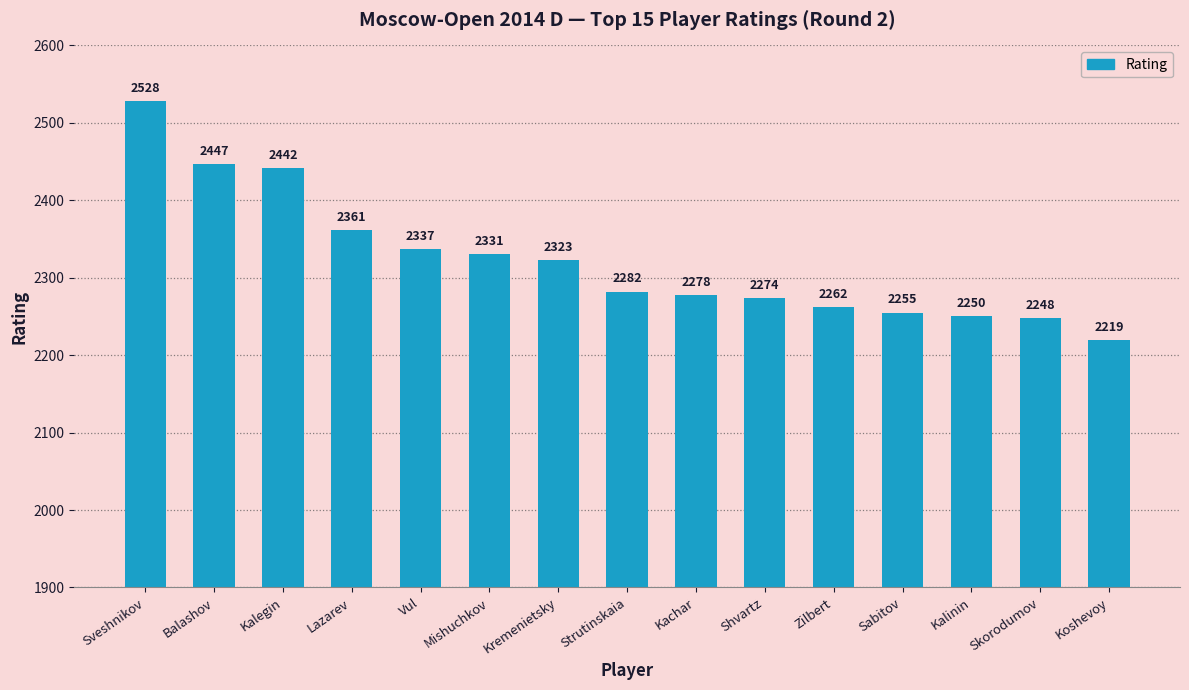

What is the value of the 12th bar from the left?

2255